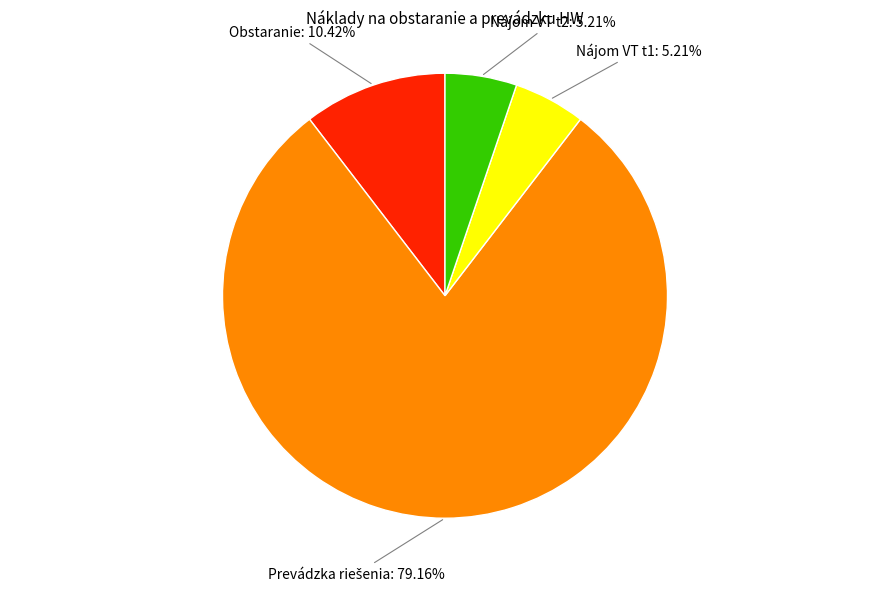

To the nearest percent, what is the difference between the largest and smallest slice percentages?

74%